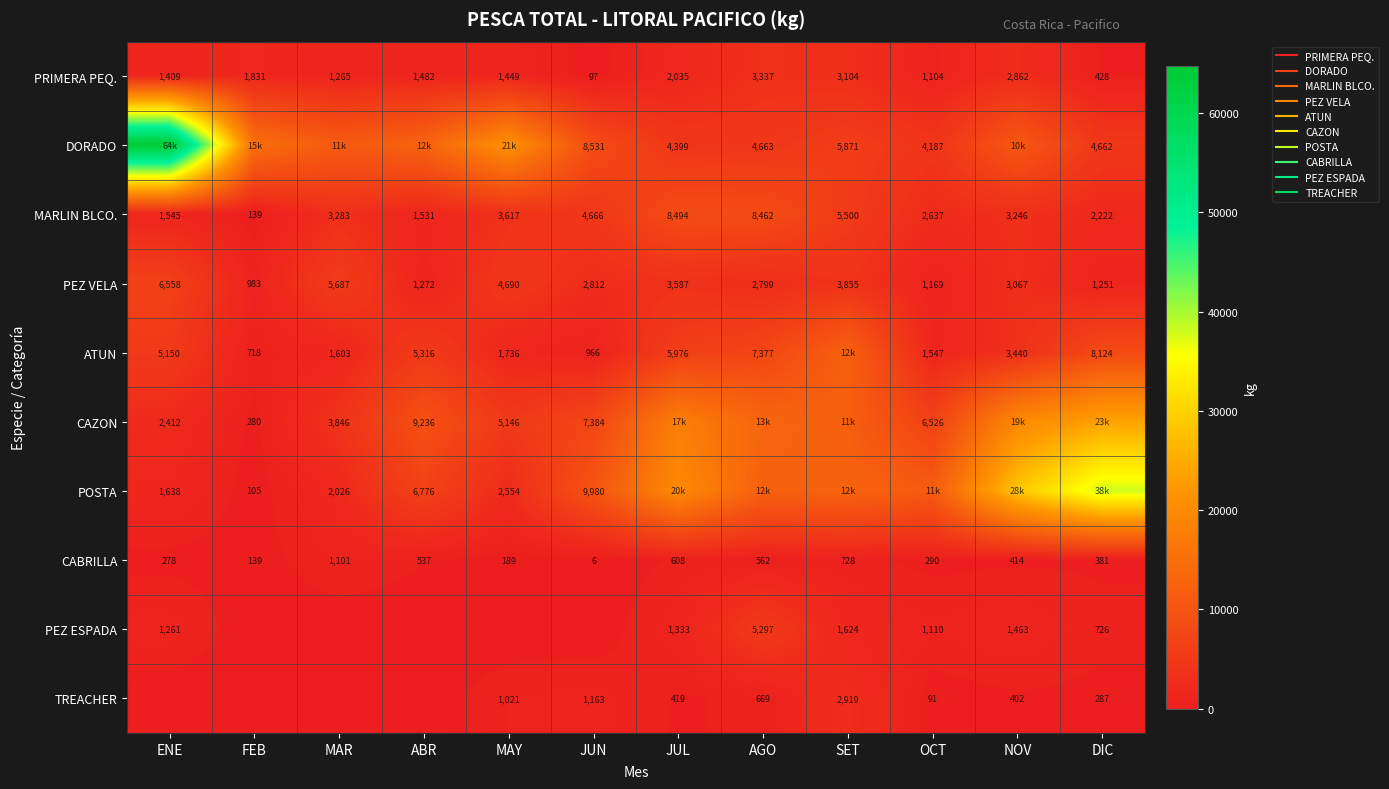

What is the sum of the CABRILLA values at MAY and JUL?

797